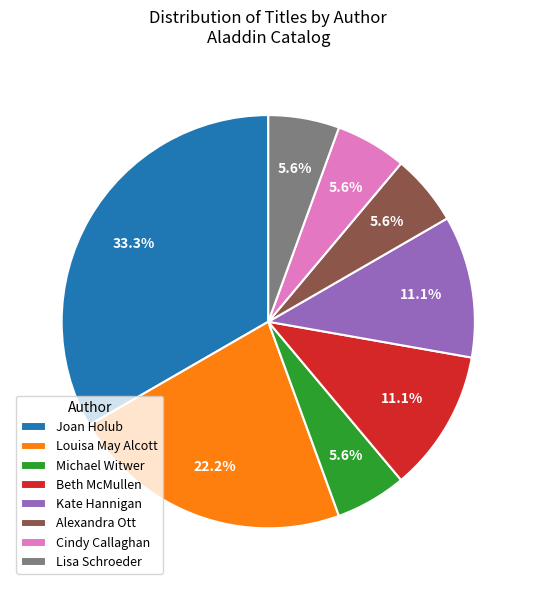

What is the largest slice in the pie chart?

Joan Holub